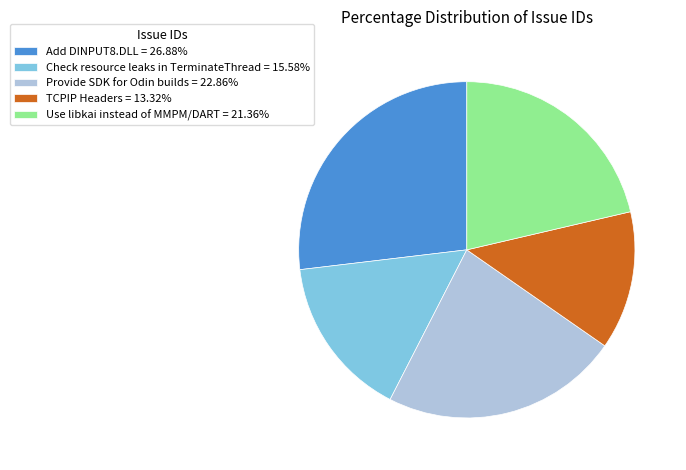

What is the ratio of the value at Add DINPUT8.DLL = 26.88% to the value at Use libkai instead of MMPM/DART = 21.36%?

1.3